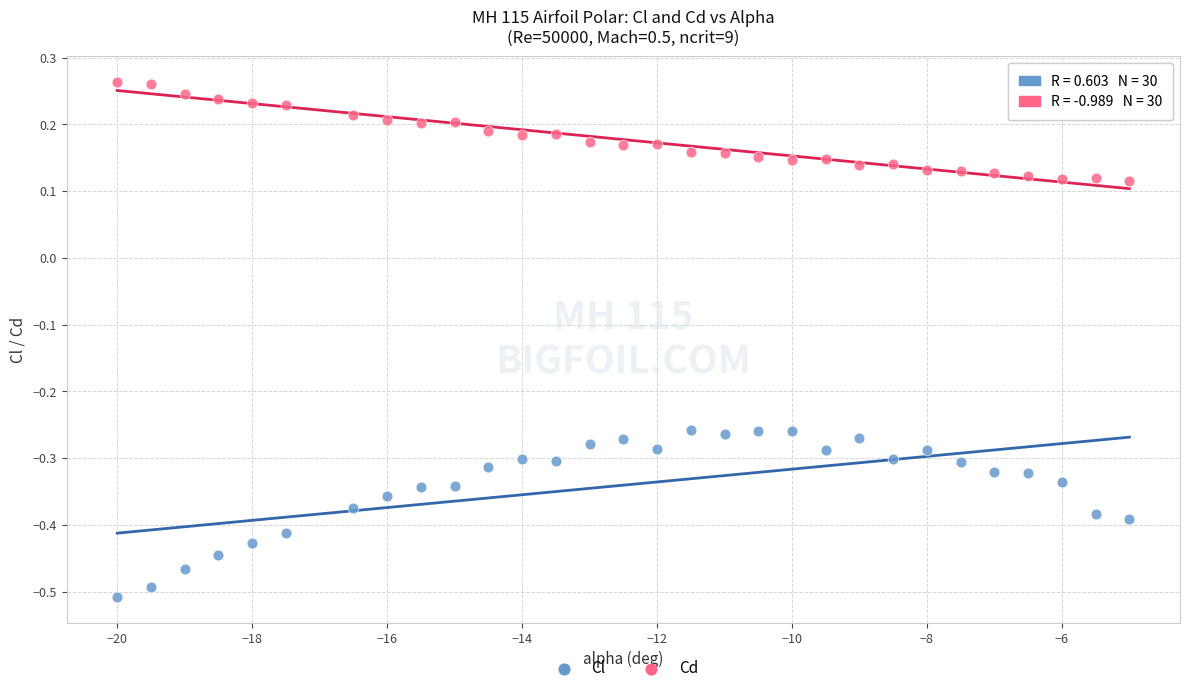

Which series has the widest spread of Y values?

Cl